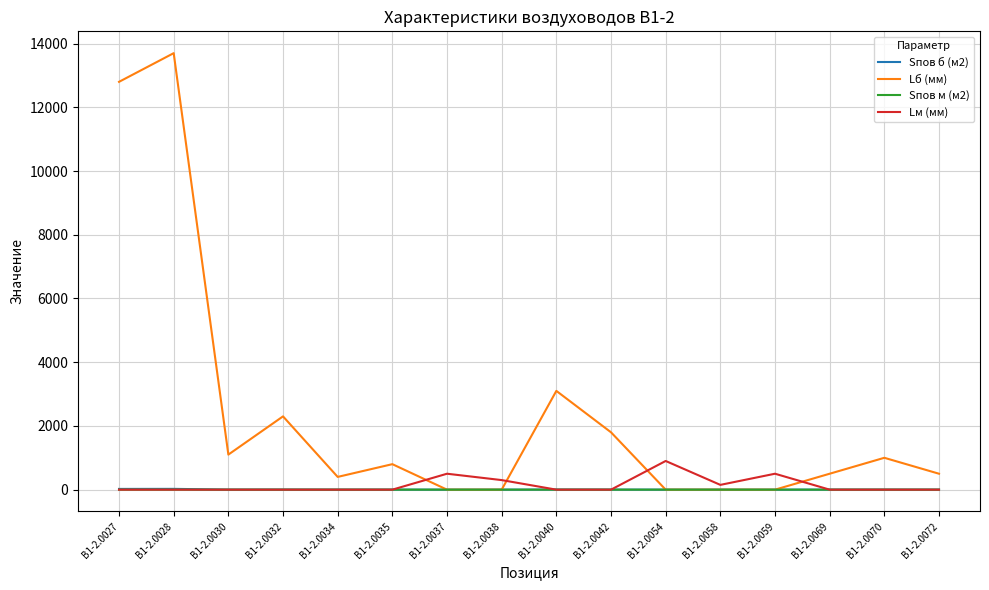

What is the average value of the Sпов б (м2) series?

3.8